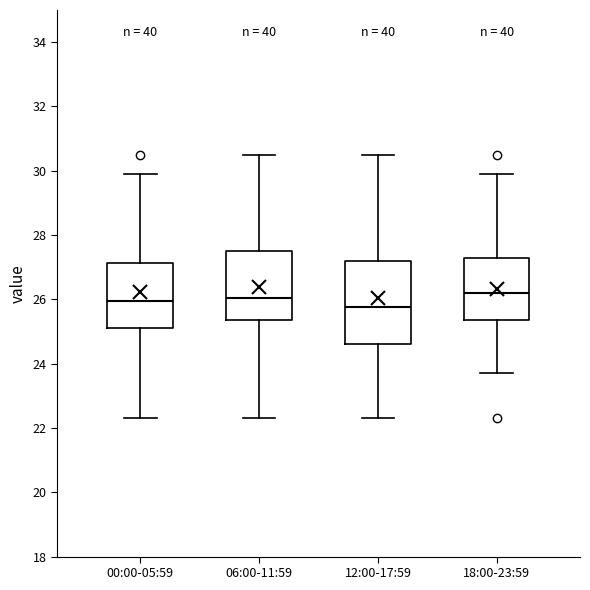

Reading left to right, read every box against the y-axis: the position of its median line, the range the box covers, and the ends of its whiskers. The values are not printed on the chart, so give them approximately, as read against the axis.

00:00-05:59: median 26.0, box 25.2 to 27.2, whiskers 22.4 to 30.0
06:00-11:59: median 26.0, box 25.4 to 27.6, whiskers 22.4 to 30.6
12:00-17:59: median 25.8, box 24.6 to 27.2, whiskers 22.4 to 30.6
18:00-23:59: median 26.2, box 25.4 to 27.2, whiskers 23.8 to 30.0